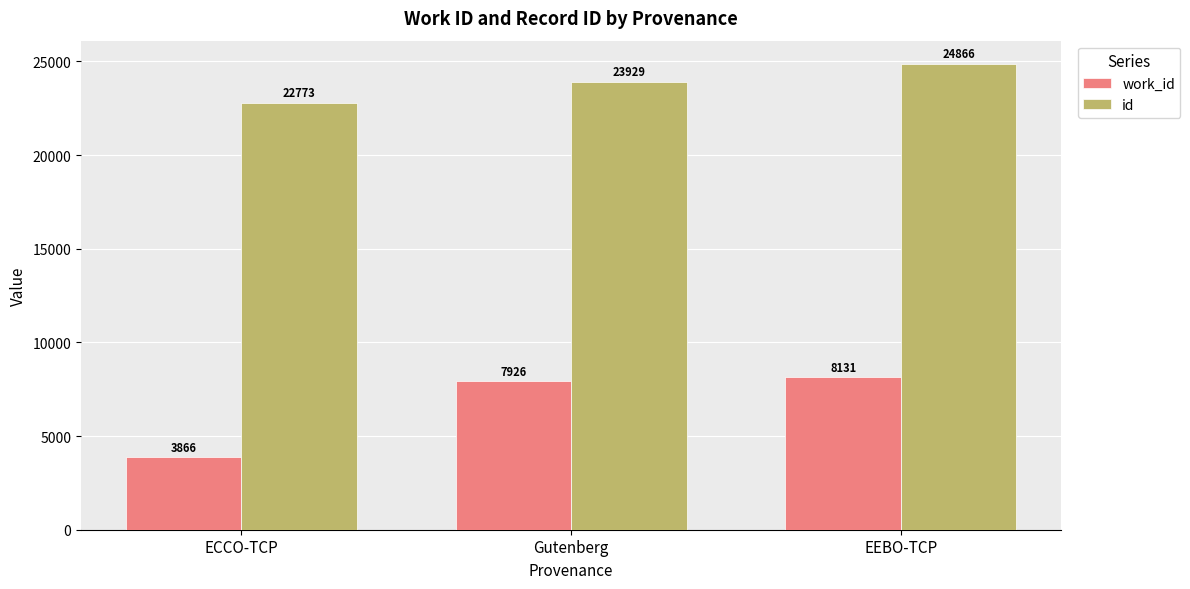

At which label is id closest to 23819?

Gutenberg